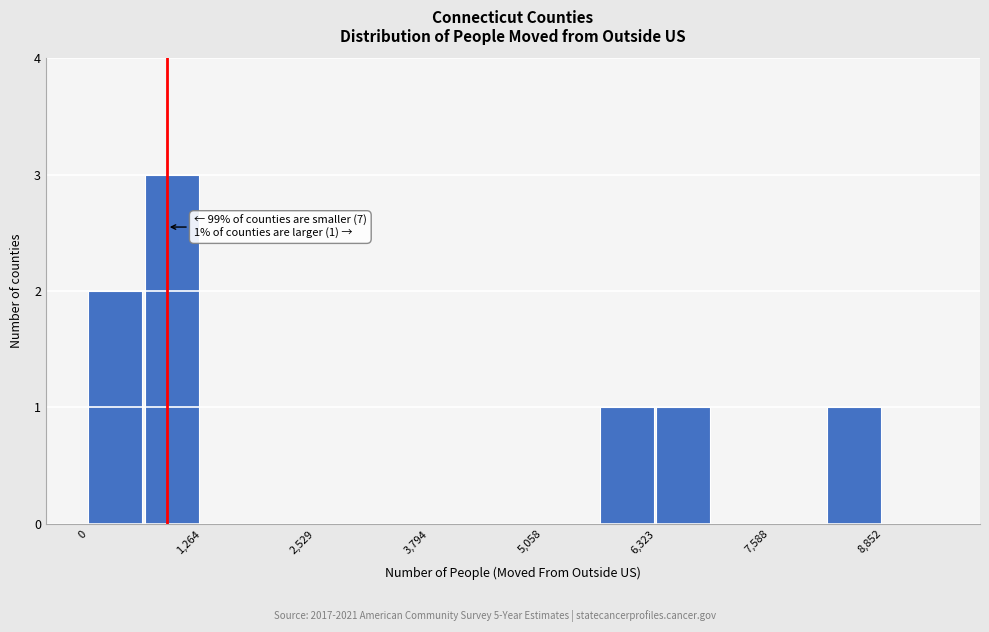

Around what value on the x-axis is the tallest bar? Give the approximate position of its centre, as read against the axis.

1000